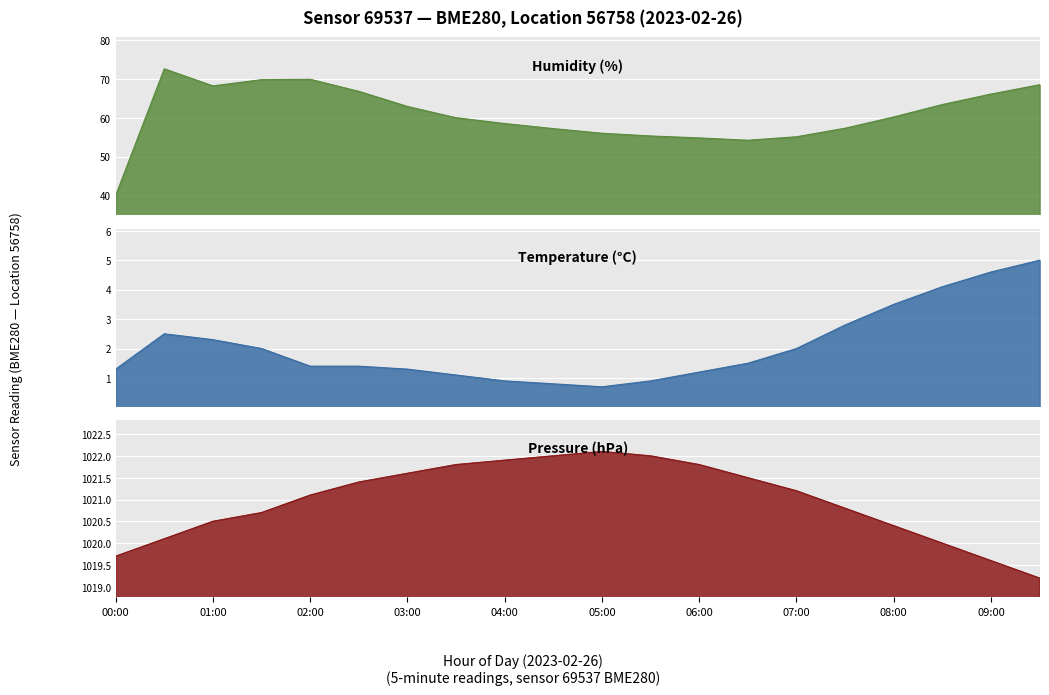

Which series has the largest total across all categories?

pressure